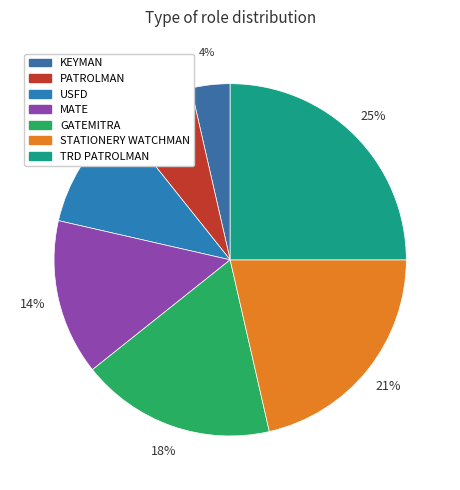

The PATROLMAN slice represents 7% of the pie. True or false?

True